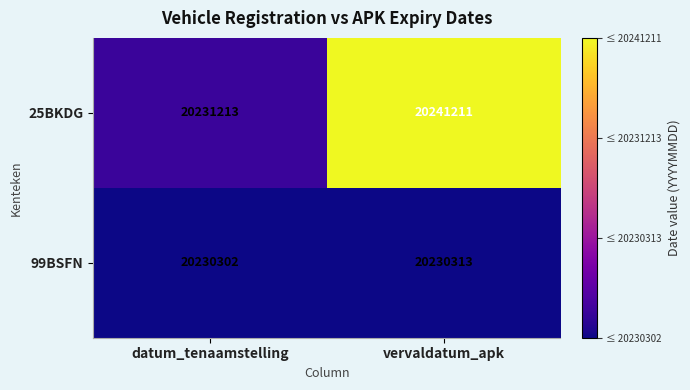

How many series are shown in this chart?

2